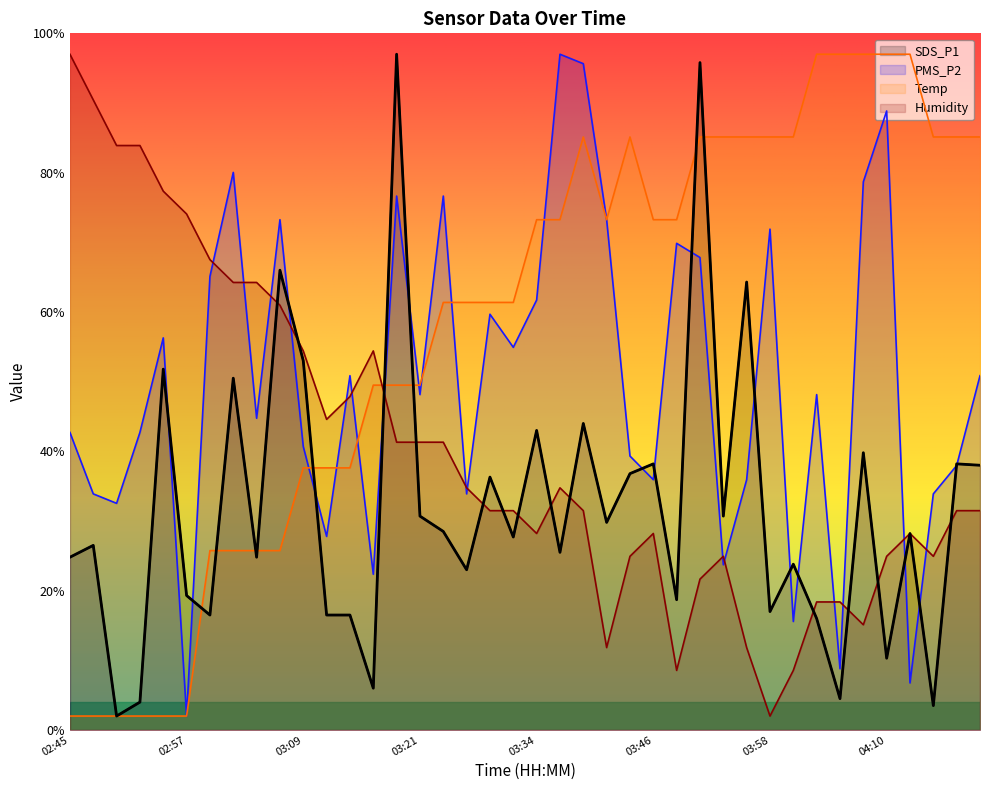

Reading left to right, transcribe all the data shown in this chart.

SDS_P1: 02:45=24.8	02:47=26.5	02:50=2.0	02:52=4.0	02:55=51.8	02:57=19.3	03:00=16.5	03:02=50.5	03:04=24.8	03:07=66.0	03:09=53.0	03:12=16.5	03:14=16.5	03:17=6.0	03:19=97.0	03:21=30.7	03:24=28.5	03:26=23.0	03:29=36.3	03:31=27.7	03:34=43.0	03:36=25.5	03:38=44.0	03:41=29.8	03:43=36.8	03:46=38.2	03:48=18.7	03:51=95.8	03:53=30.7	03:55=64.3	03:58=17.0	04:00=23.8	04:03=16.0	04:05=4.5	04:08=39.8	04:10=10.3	04:12=28.2	04:15=3.5	04:17=38.2	04:20=38.0
PMS_P2: 02:45=42.7	02:47=33.9	02:50=32.5	02:52=42.7	02:55=56.3	02:57=2.0	03:00=65.1	03:02=80.0	03:04=44.7	03:07=73.2	03:09=40.7	03:12=27.8	03:14=50.9	03:17=22.4	03:19=76.6	03:21=48.1	03:24=76.6	03:26=33.9	03:29=59.7	03:31=54.9	03:34=61.7	03:36=97.0	03:38=95.6	03:41=73.2	03:43=39.3	03:46=35.9	03:48=69.9	03:51=67.8	03:53=23.7	03:55=35.9	03:58=71.9	04:00=15.6	04:03=48.1	04:05=8.8	04:08=78.7	04:10=88.9	04:12=6.8	04:15=33.9	04:17=38.0	04:20=50.9
Temp: 02:45=2.0	02:47=2.0	02:50=2.0	02:52=2.0	02:55=2.0	02:57=2.0	03:00=25.7	03:02=25.7	03:04=25.7	03:07=25.7	03:09=37.6	03:12=37.6	03:14=37.6	03:17=49.5	03:19=49.5	03:21=49.5	03:24=61.4	03:26=61.4	03:29=61.4	03:31=61.4	03:34=73.3	03:36=73.3	03:38=85.1	03:41=73.3	03:43=85.1	03:46=73.3	03:48=73.3	03:51=85.1	03:53=85.1	03:55=85.1	03:58=85.1	04:00=85.1	04:03=97.0	04:05=97.0	04:08=97.0	04:10=97.0	04:12=97.0	04:15=85.1	04:17=85.1	04:20=85.1
Humidity: 02:45=97.0	02:47=90.4	02:50=83.9	02:52=83.9	02:55=77.3	02:57=74.1	03:00=67.5	03:02=64.2	03:04=64.2	03:07=61.0	03:09=54.4	03:12=44.6	03:14=47.9	03:17=54.4	03:19=41.3	03:21=41.3	03:24=41.3	03:26=34.8	03:29=31.5	03:31=31.5	03:34=28.2	03:36=34.8	03:38=31.5	03:41=11.8	03:43=24.9	03:46=28.2	03:48=8.6	03:51=21.7	03:53=24.9	03:55=11.8	03:58=2.0	04:00=8.6	04:03=18.4	04:05=18.4	04:08=15.1	04:10=24.9	04:12=28.2	04:15=24.9	04:17=31.5	04:20=31.5